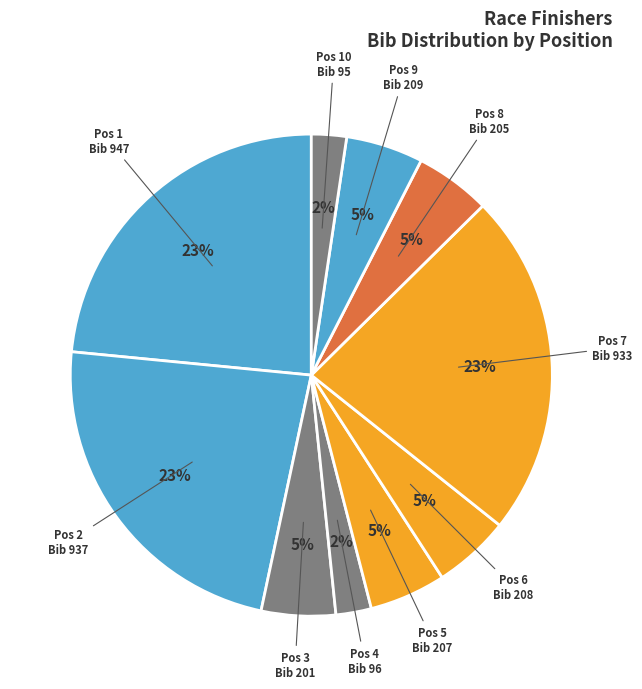

How many slices are in this pie chart?

10